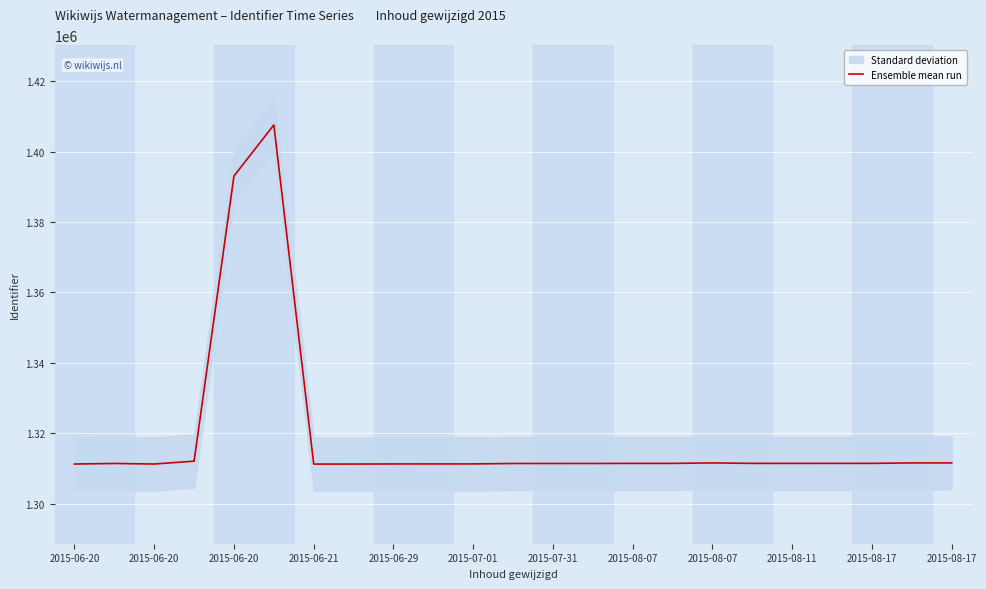

Reading left to right, transcribe all the data shown in this chart.

1311323	1311479	1311322	1312136	1393053	1407547	1311310	1311316	1311346	1311351	1311354	1311475	1311478	1311481	1311502	1311503	1311637	1311505	1311506	1311508	1311509	1311636	1311635